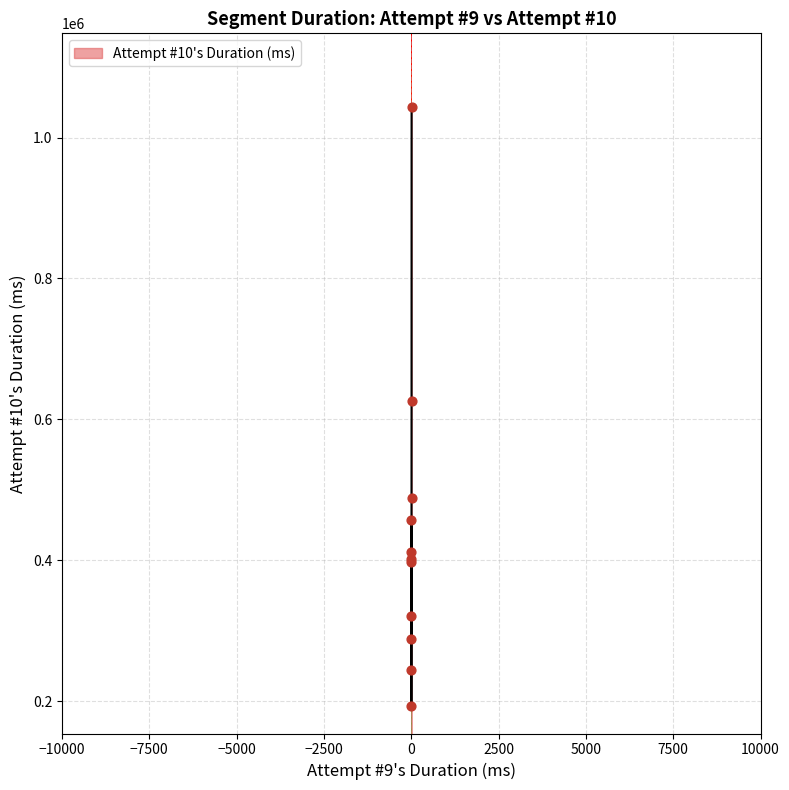

What is the maximum value shown in the chart?

1043569